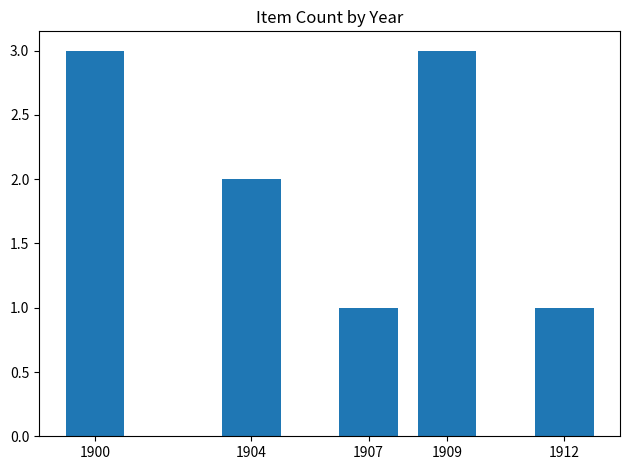

What is the value of the 2nd bar from the left?

2